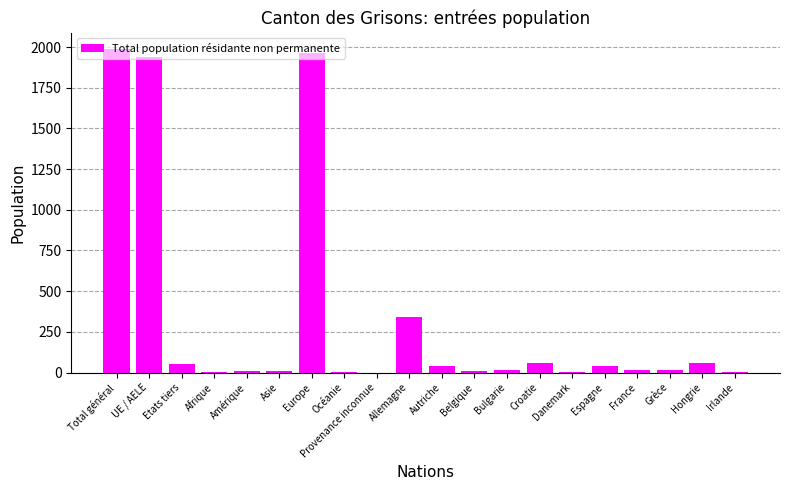

Are the bars horizontal?

No